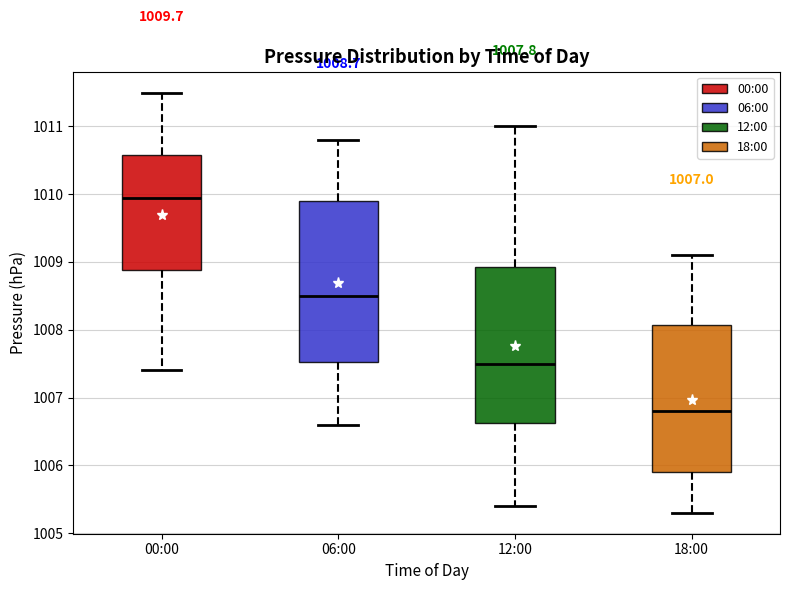

Which box's median line is the highest?

00:00